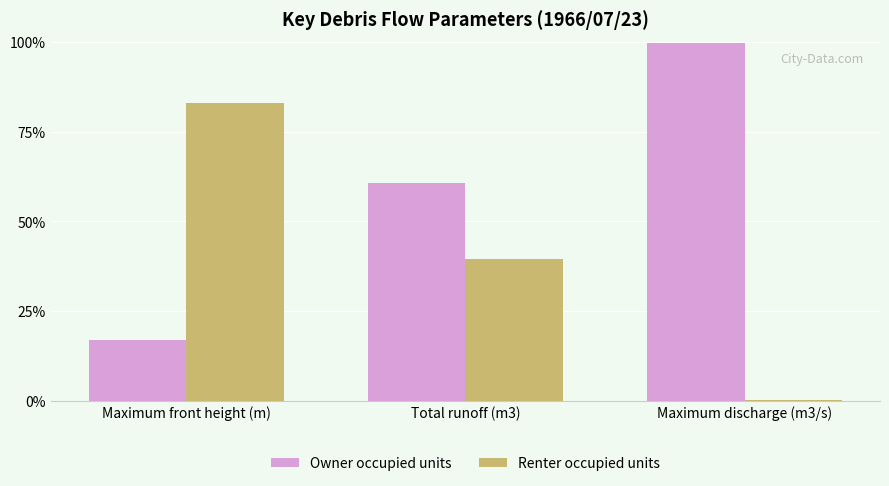

What is the spread (max minus min) of values at Maximum front height (m)?

66.0